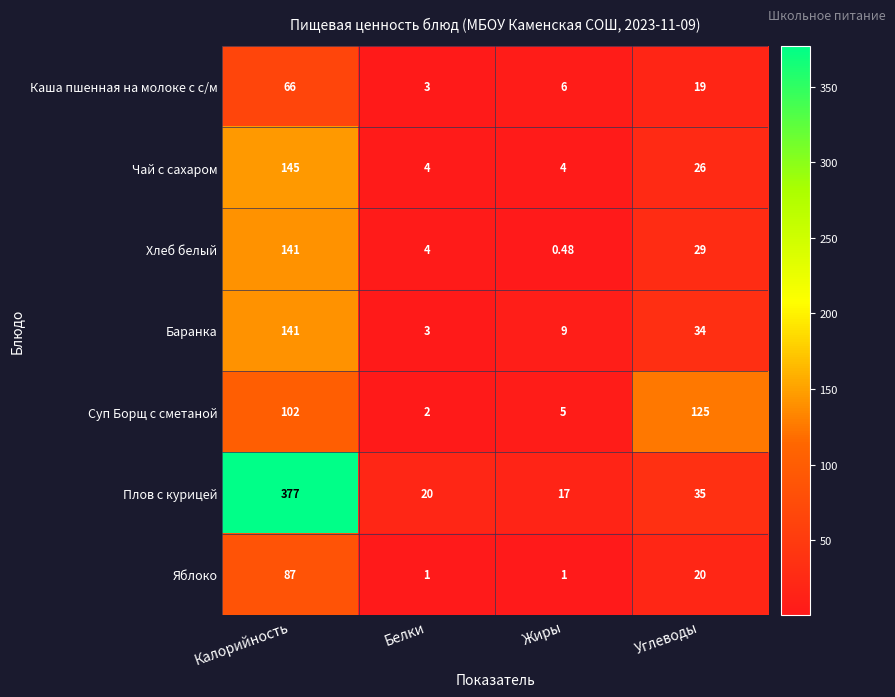

Which category has the highest value across all series?

Калорийность